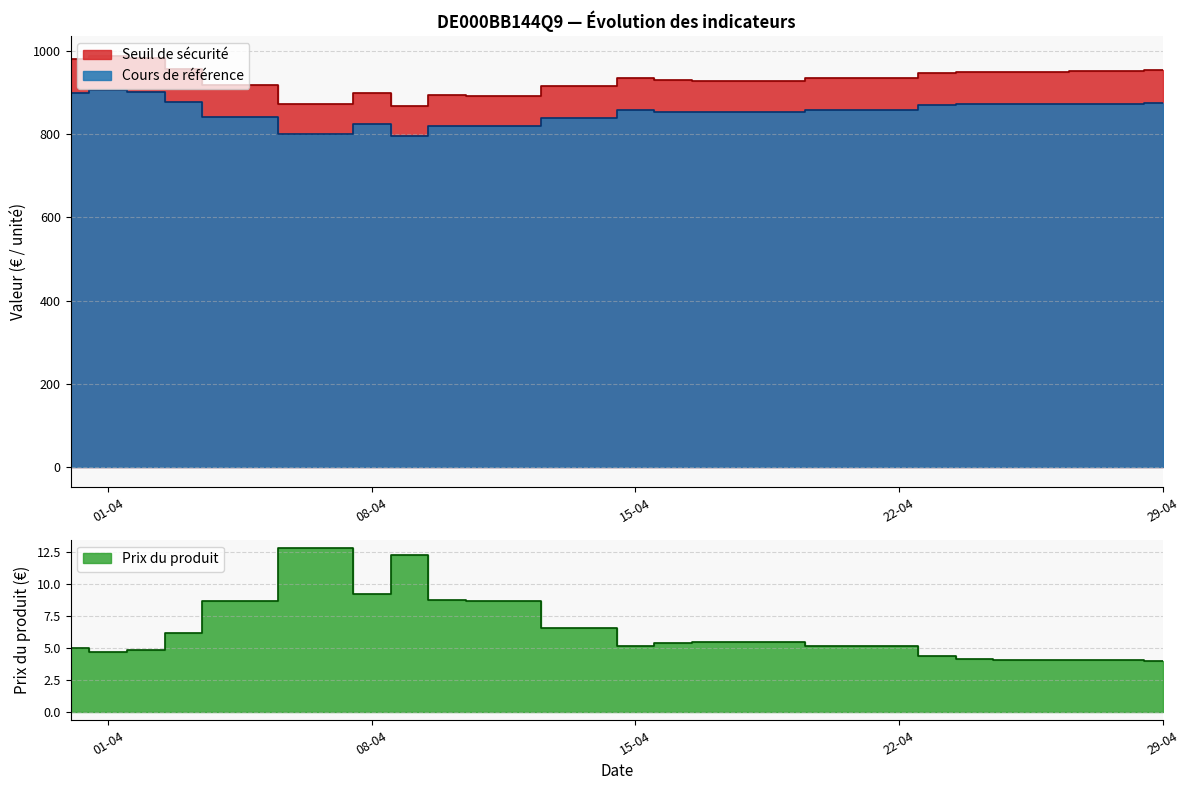

How many categories are shown in the chart?

20